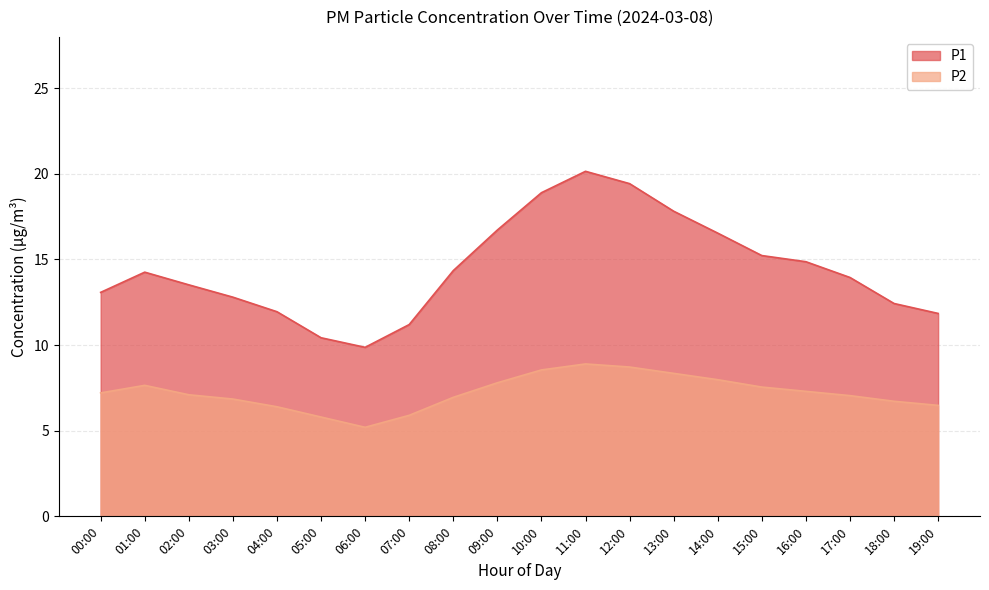

At how many categories does at least one series exceed 13?

13